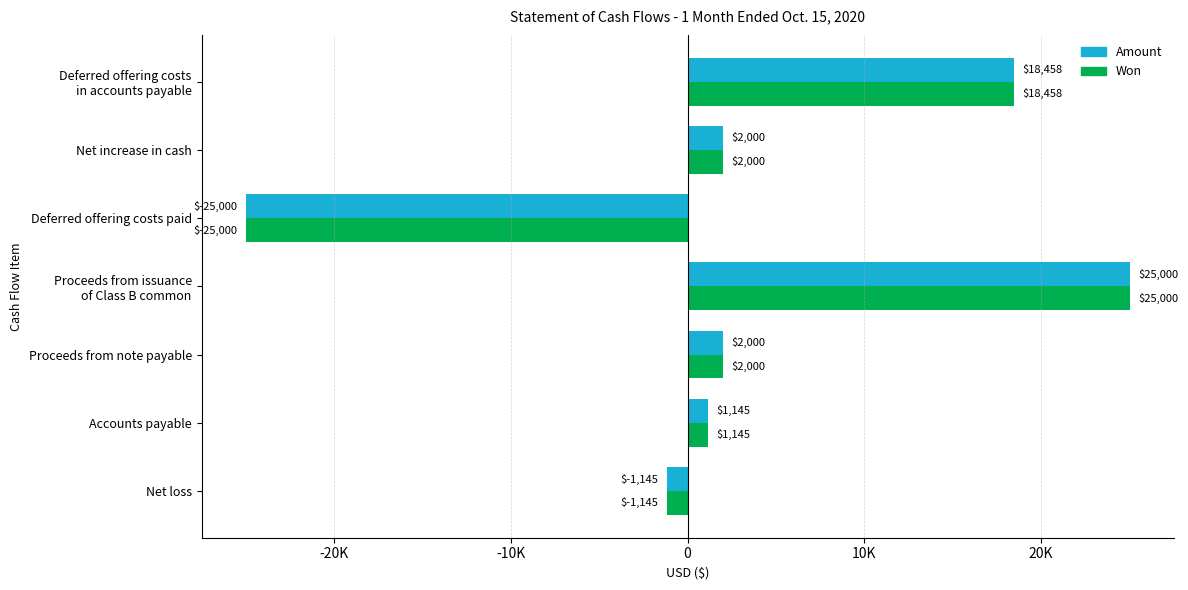

What are all the series names shown in the legend?

Amount, Won